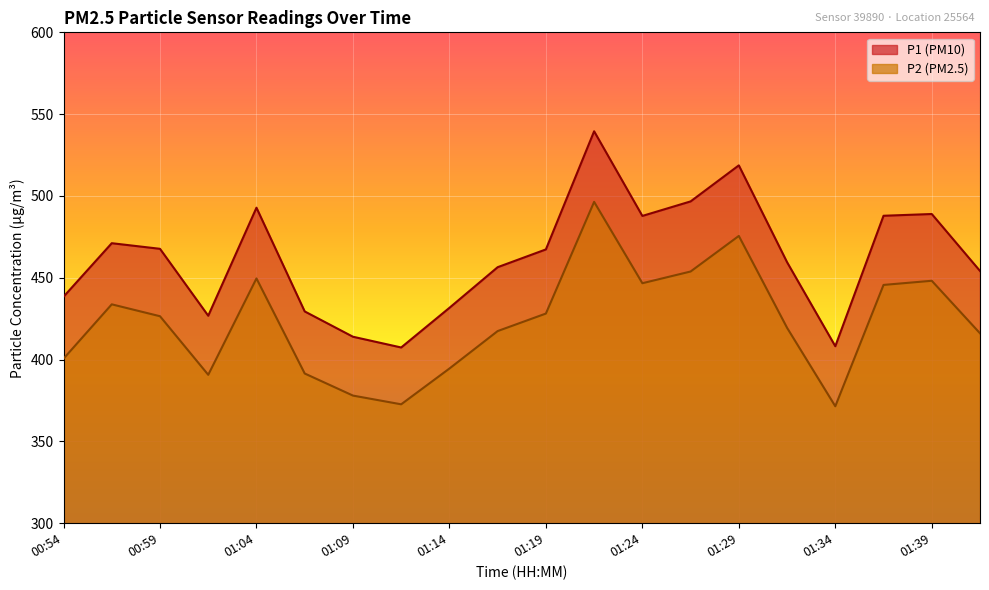

At 01:17, list the series in order from smallest to largest.

P2, P1